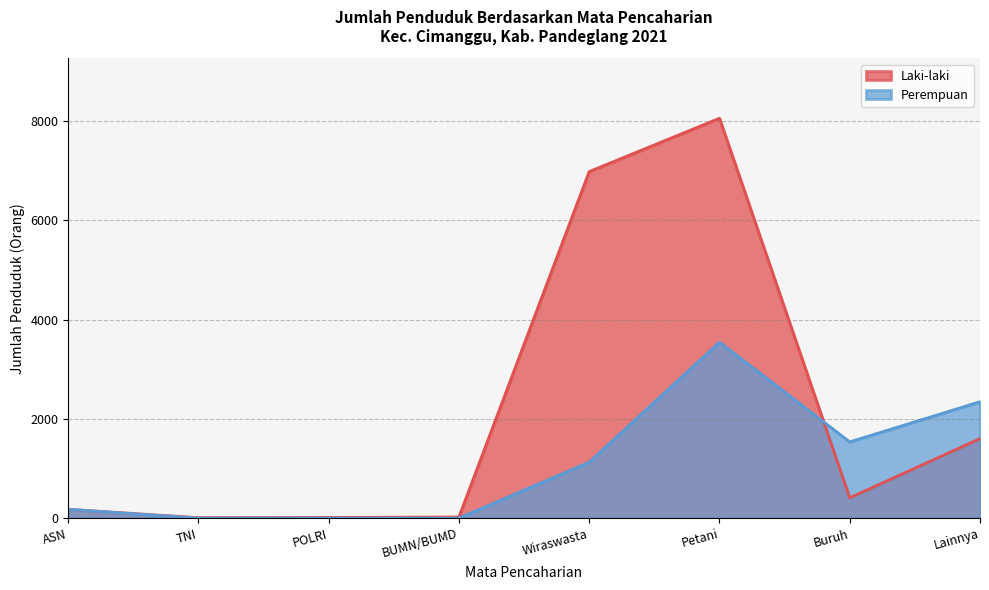

How many lines are shown in the chart?

2